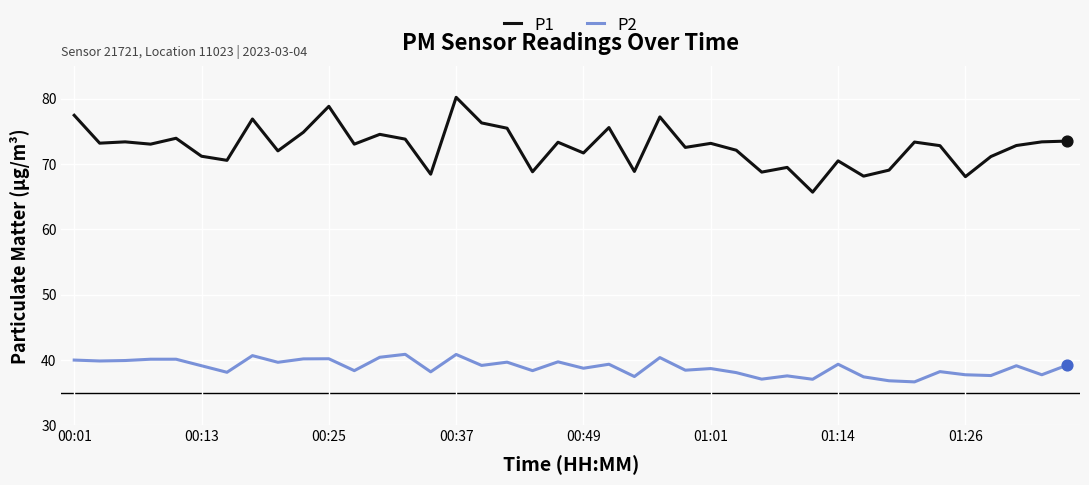

What are all the series names shown in the legend?

P1, P2